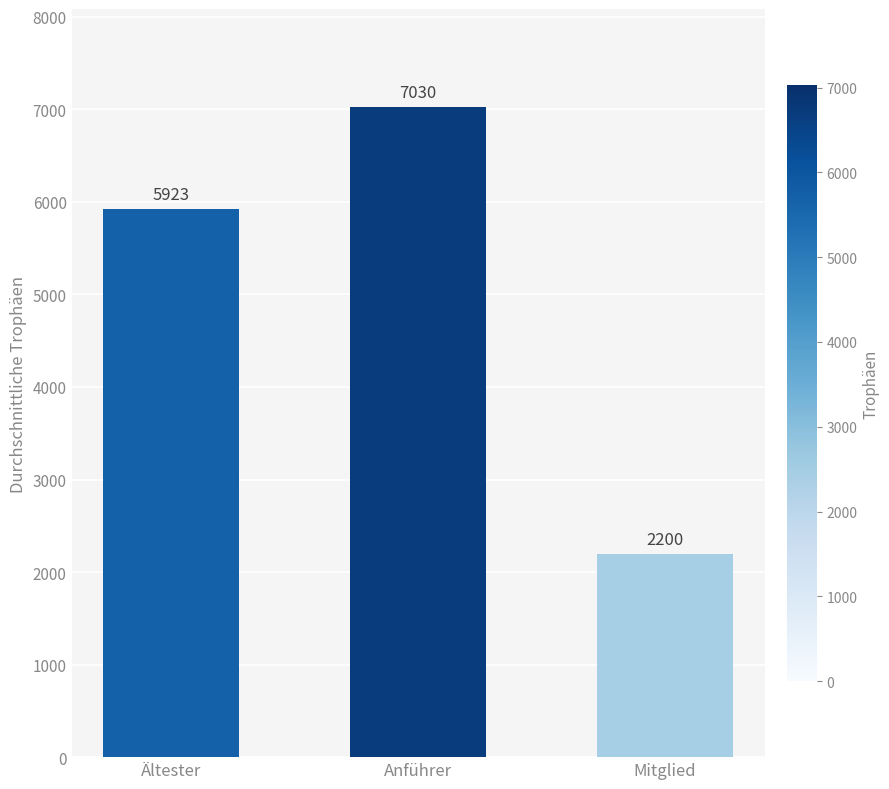

What position from the right is Anführer?

2